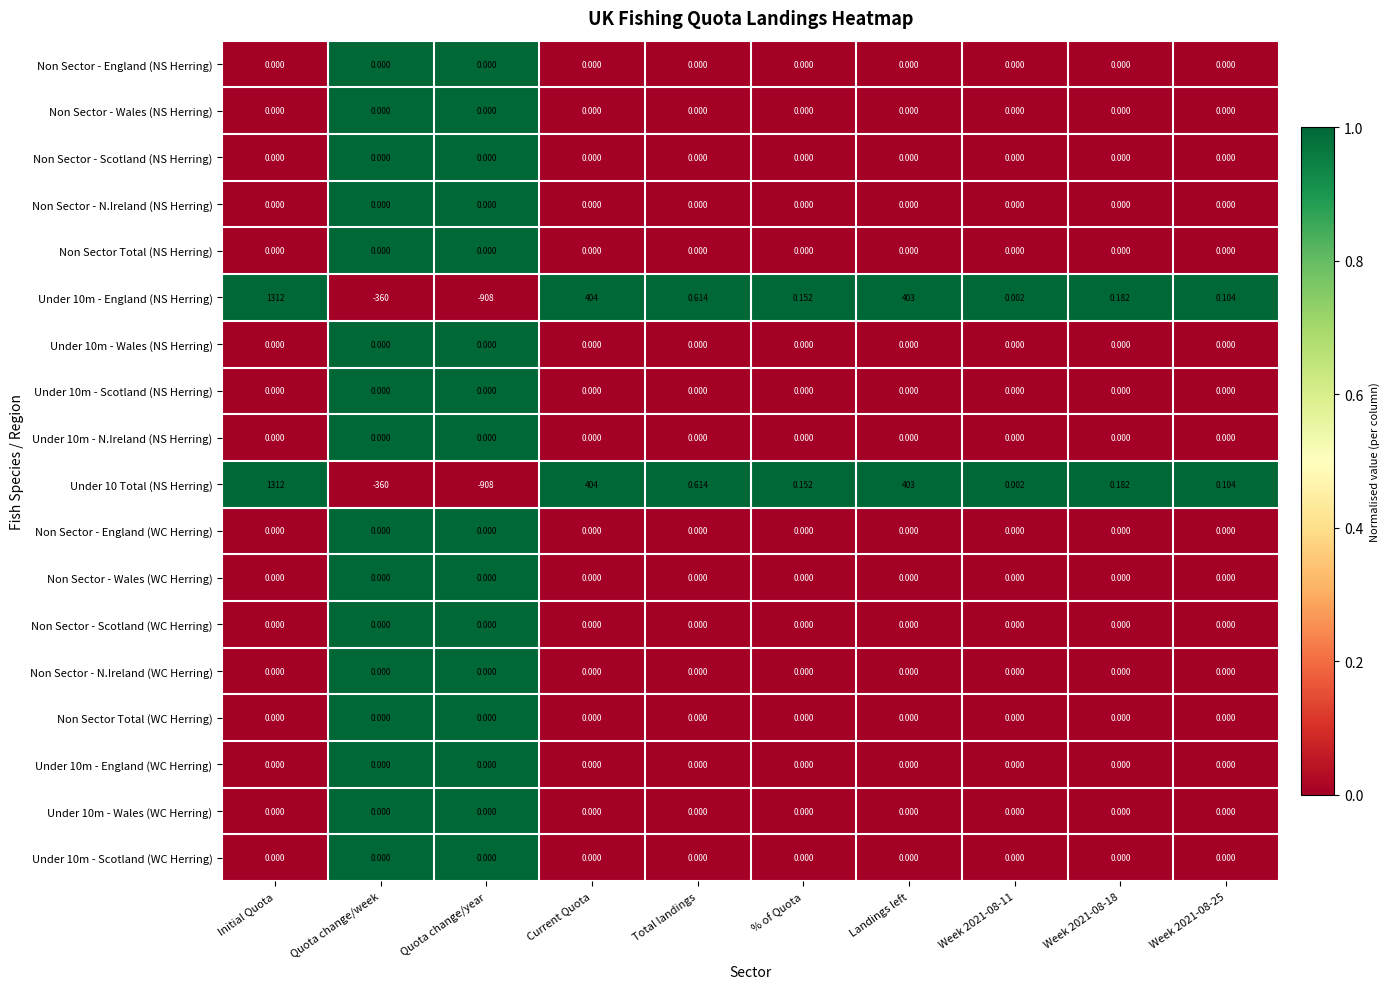

Which label corresponds to the largest value in the chart?

Initial Quota